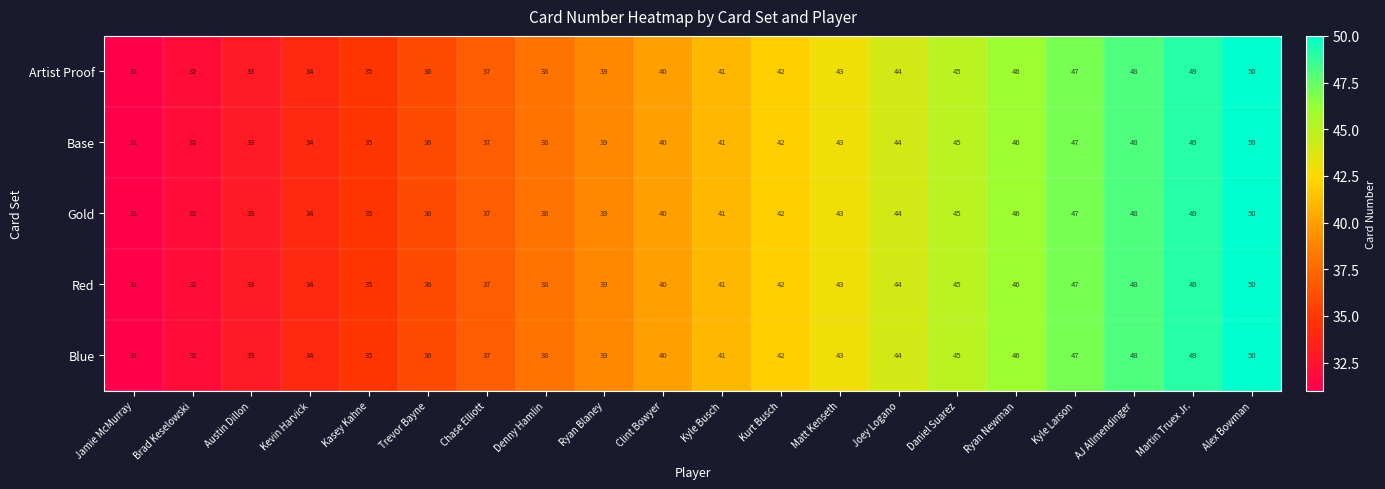

What is the total value across all series at Kurt Busch?

210